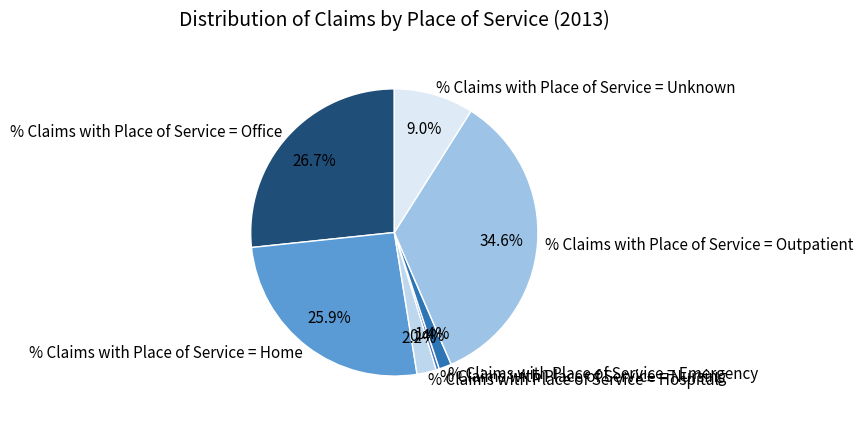

True or false: % Claims with Place of Service = Unknown accounts for 18% of the total.

False